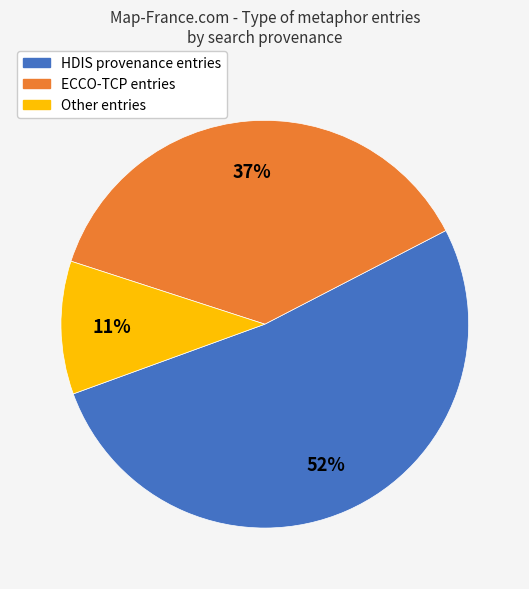

To the nearest percent, what is the difference between the largest and smallest slice percentages?

41%